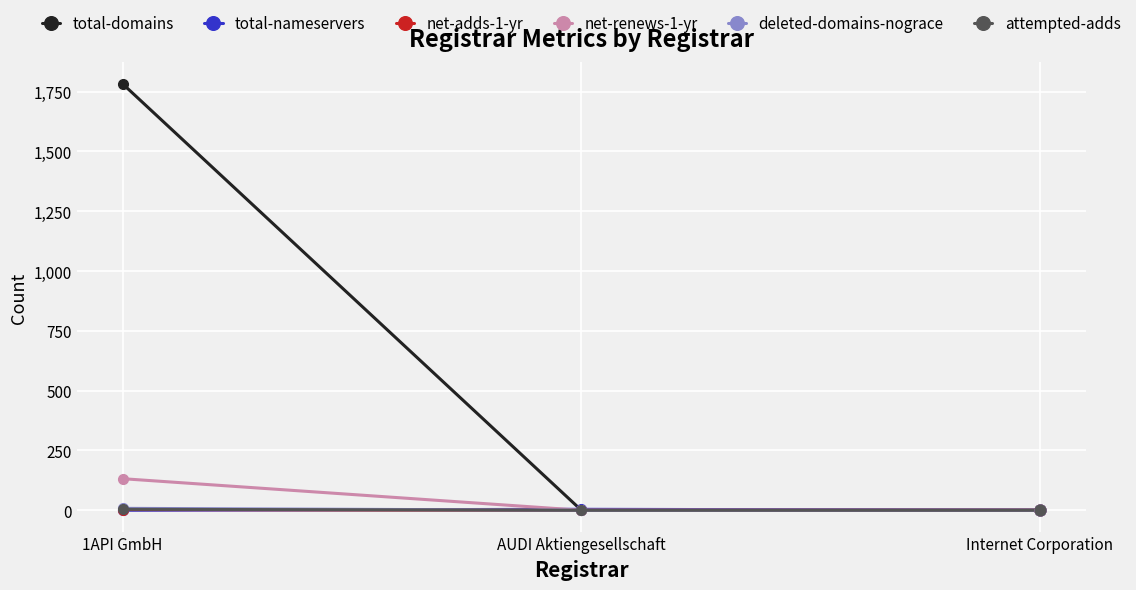

Between 1API GmbH and Internet Corporation, which series saw the biggest shift?

total-domains